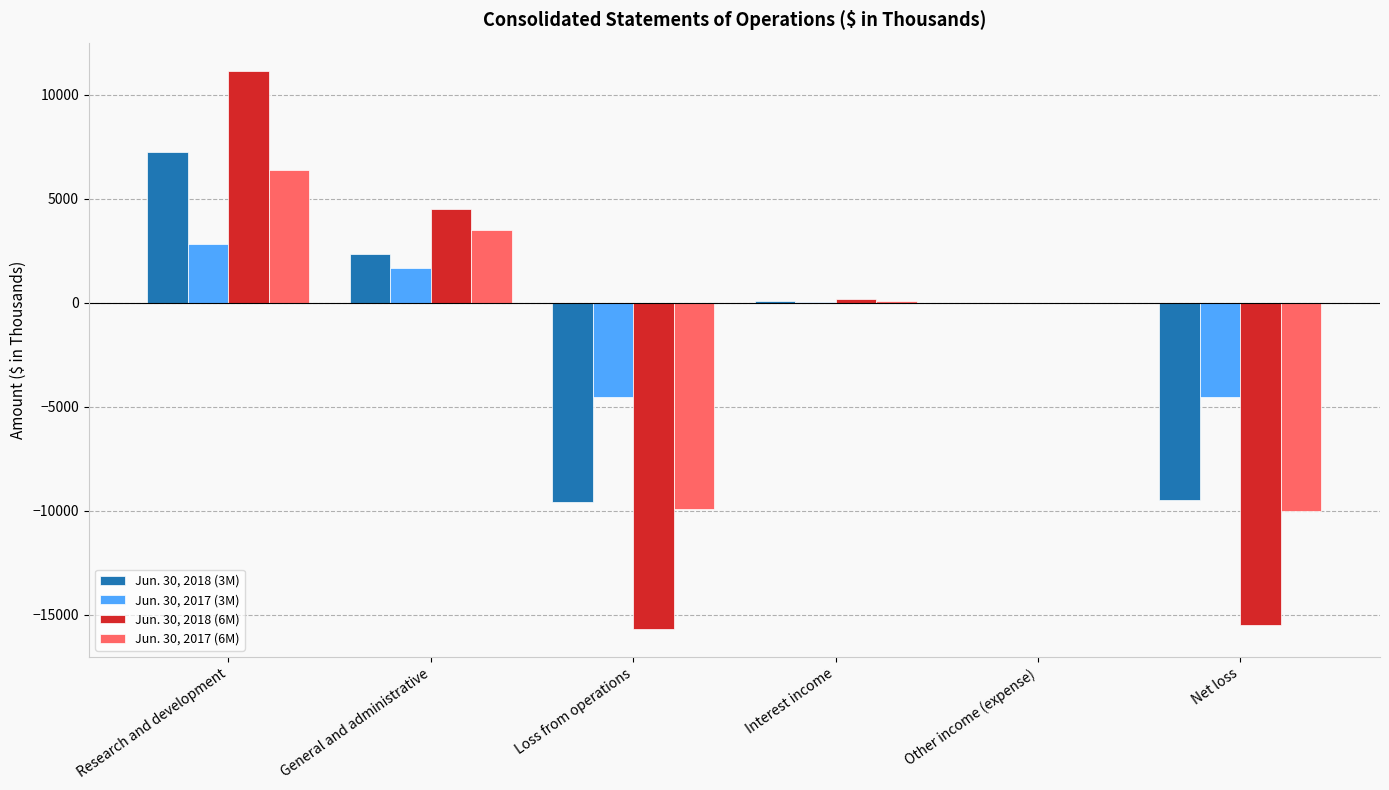

At which category is the sum across all series the highest?

Research and development